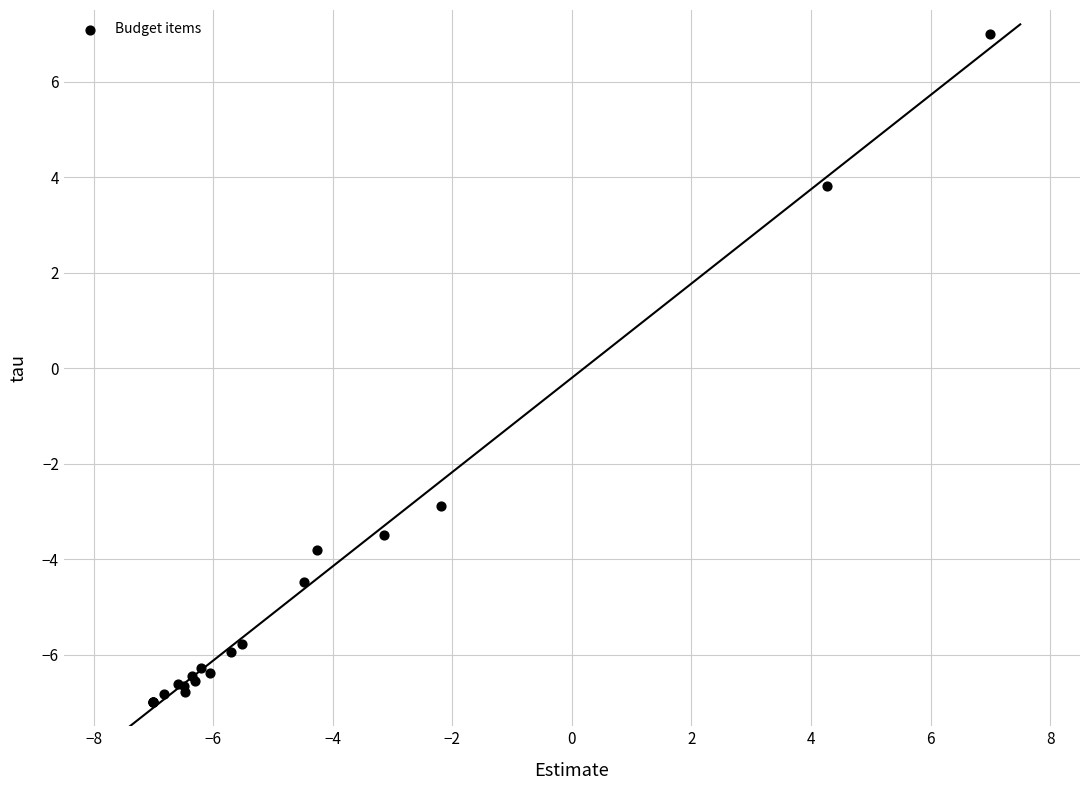

What Y value in the scatter plot is closest to 0?

-2.9